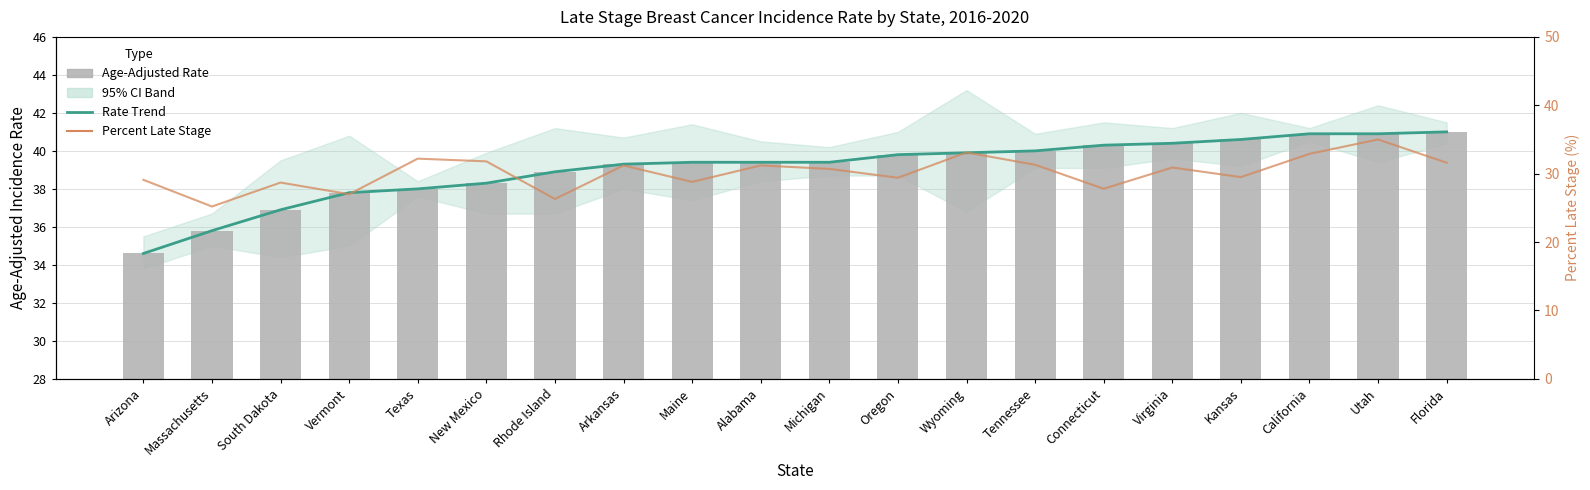

Is the value of Age-Adjusted Rate at Maine greater than the value of Rate Trend at Tennessee?

No